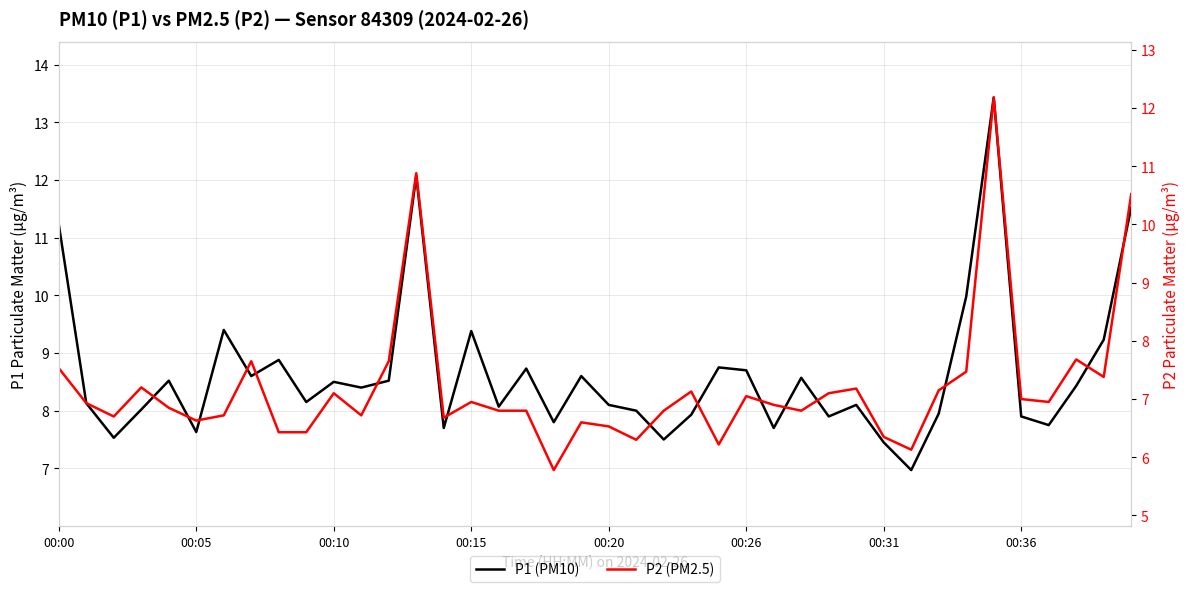

Is it true that P2 (PM2.5) equals 8.0 at 31?

False